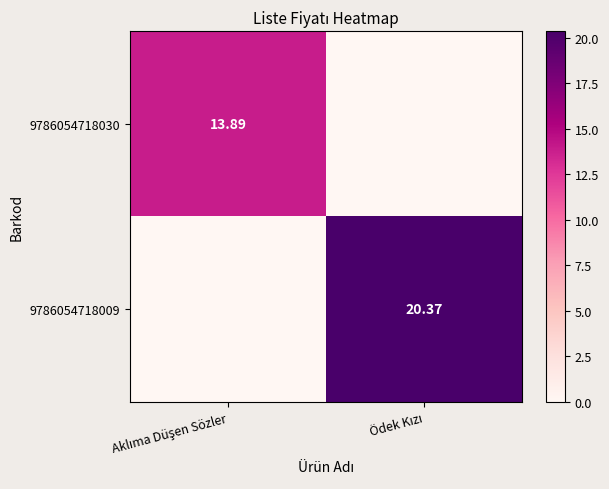

Count the number of categories in the chart.

2